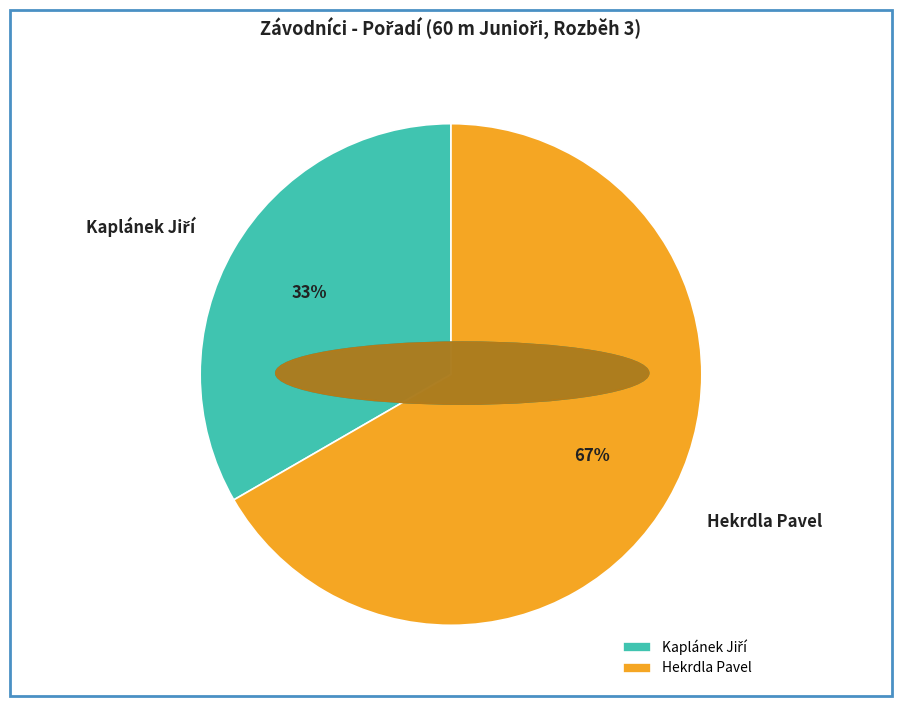

What percentage is the Hekrdla Pavel slice, to the nearest percent?

67%